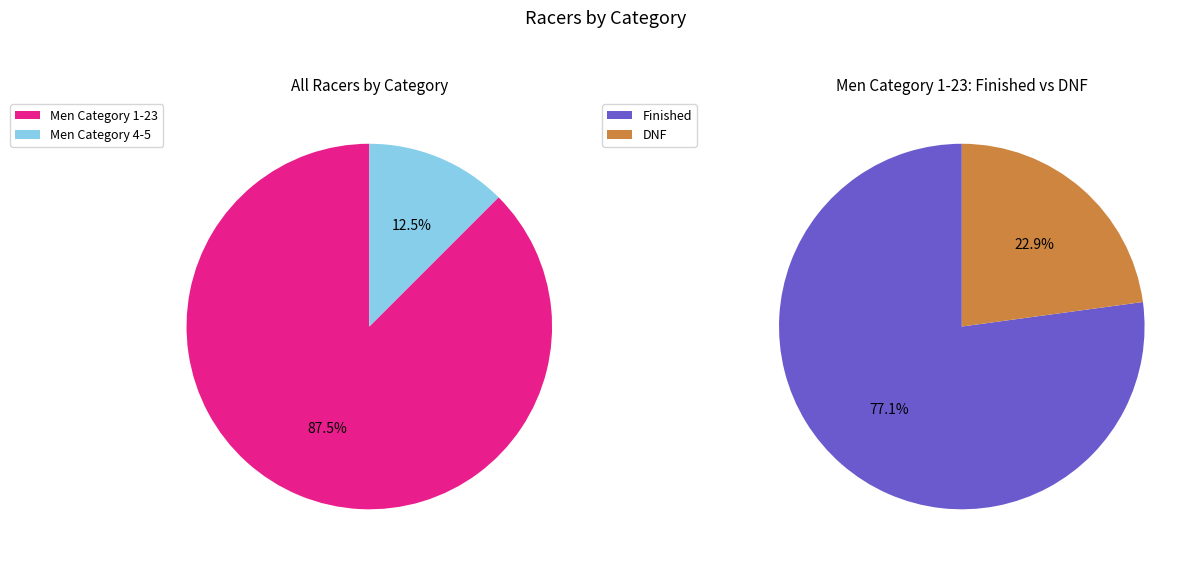

How many slices are in this pie chart?

2